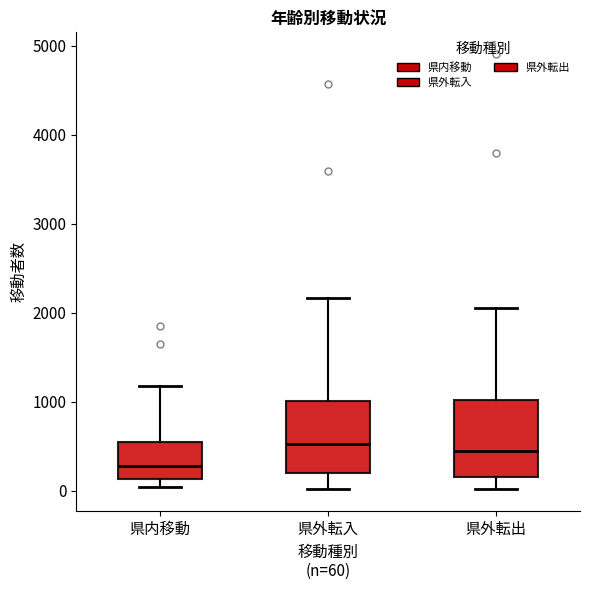

Where does the upper whisker of the box for 県内移動 end on the y-axis? The values are not printed on the chart, so give them approximately, as read against the axis.

1200